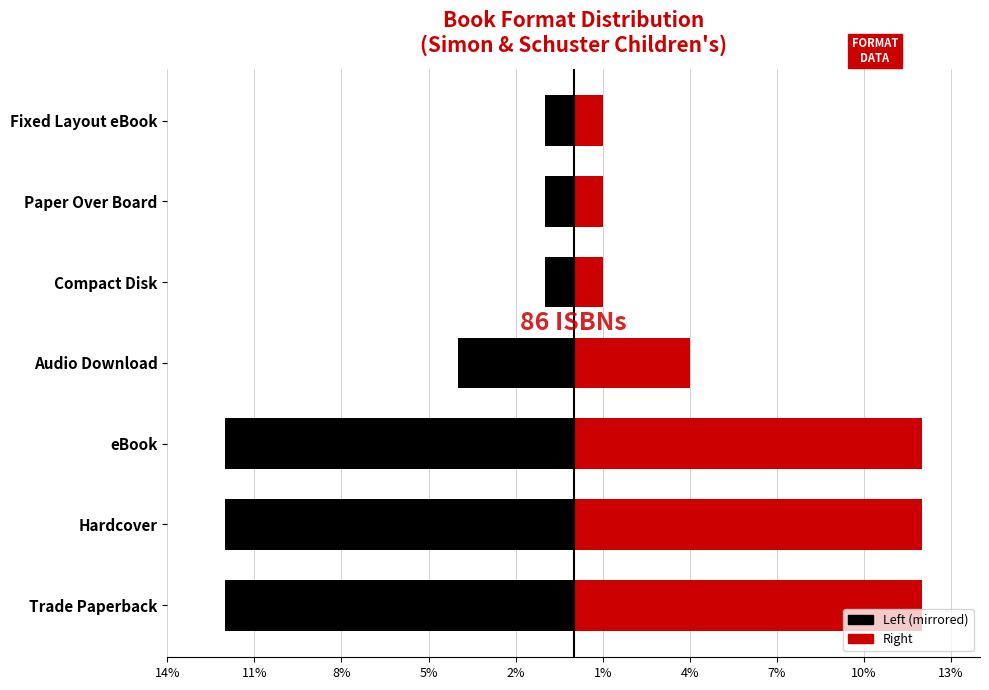

The value of ISBN Count (right) at eBook is 12. True or false?

True